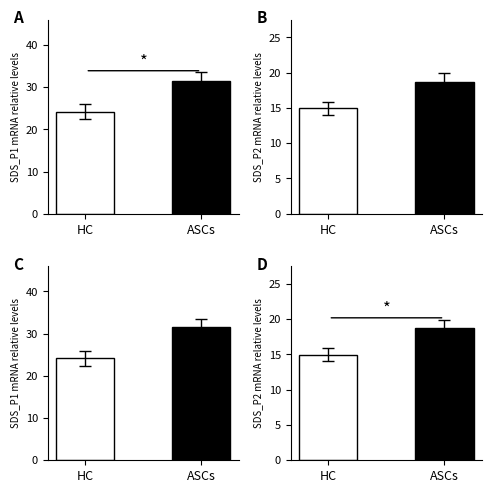

Rank the series by their maximum value, from lowest to highest.

SDS_P2, SDS_P1